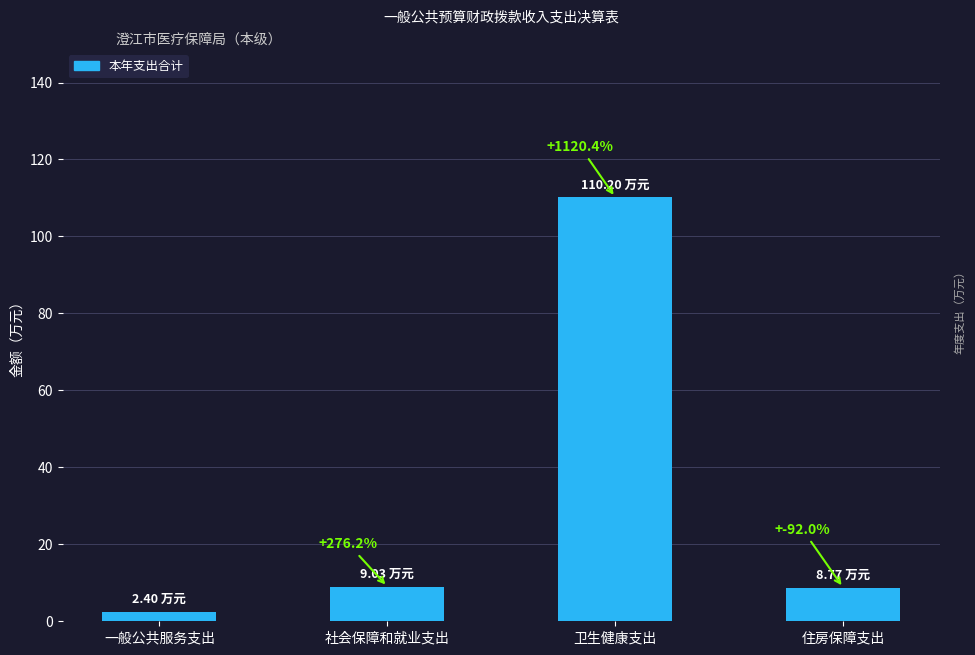

True or false: the data shows 185.1 at 卫生健康支出.

False